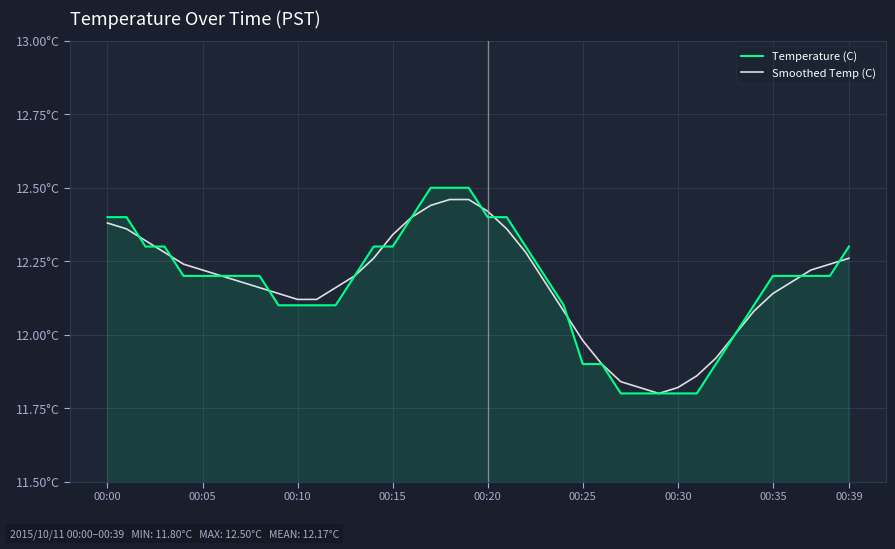

Does the chart have visible grid lines?

Yes